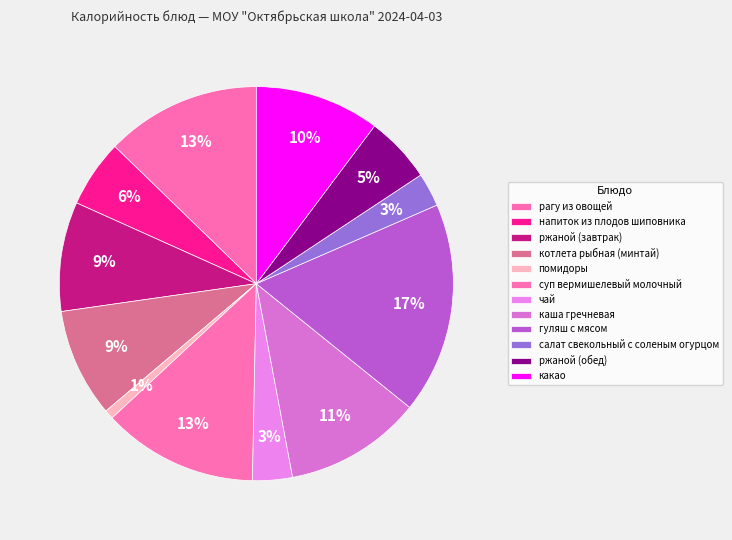

The чай slice represents 3% of the pie. True or false?

True